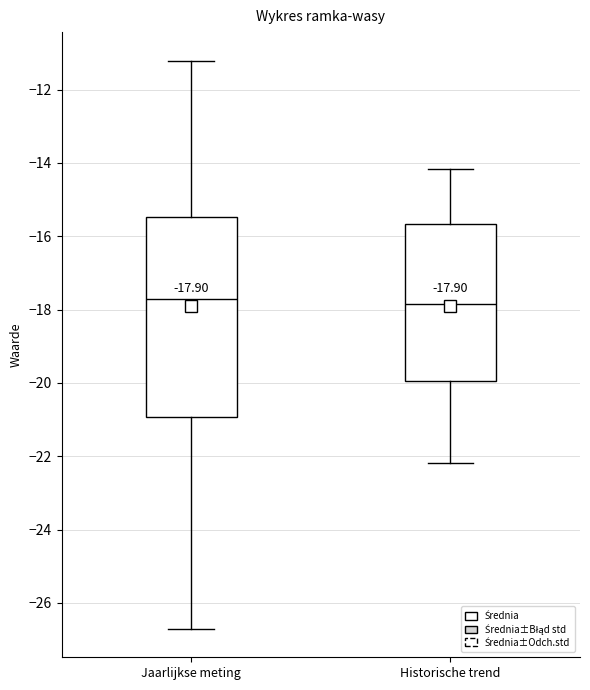

Which box is the tallest, from its lower edge to its upper edge?

Jaarlijkse meting